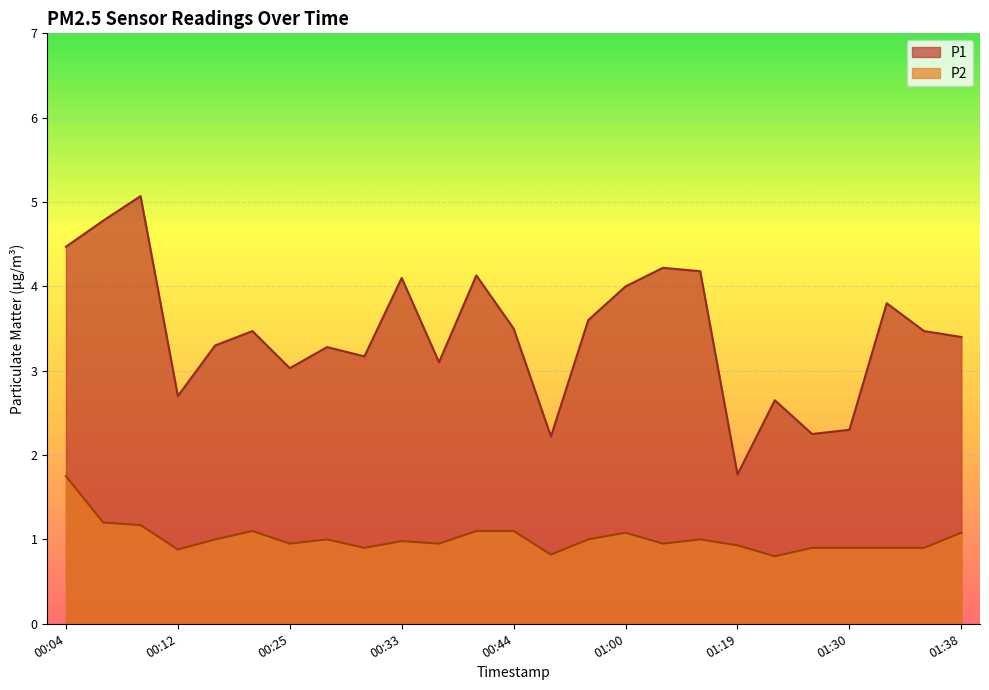

What is the sum of the P2 values at 00:04 and 01:03?

2.7